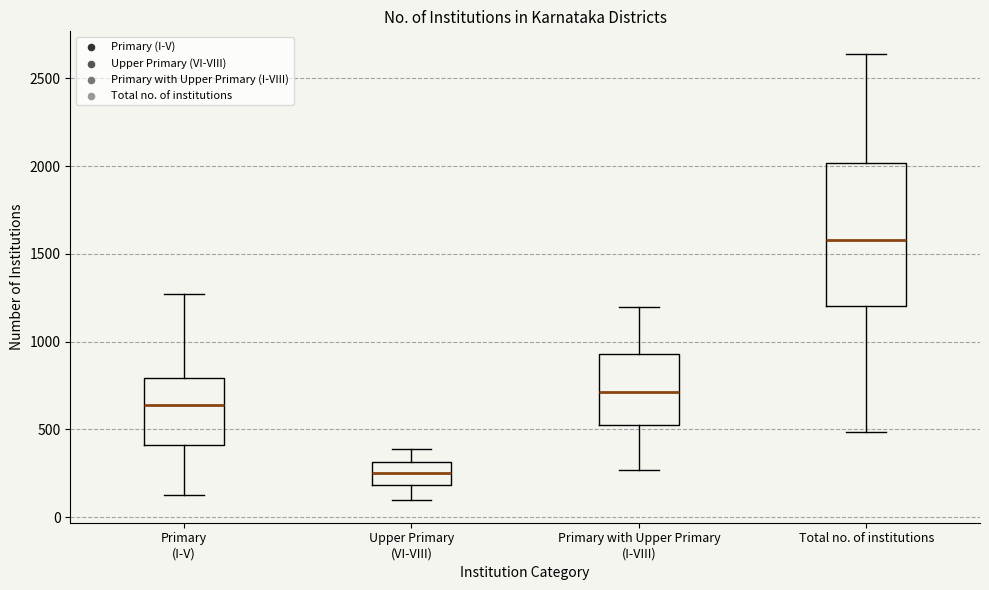

Where does the median line of the box for Upper Primary (VI-VIII) sit on the y-axis? The values are not printed on the chart, so give them approximately, as read against the axis.

250